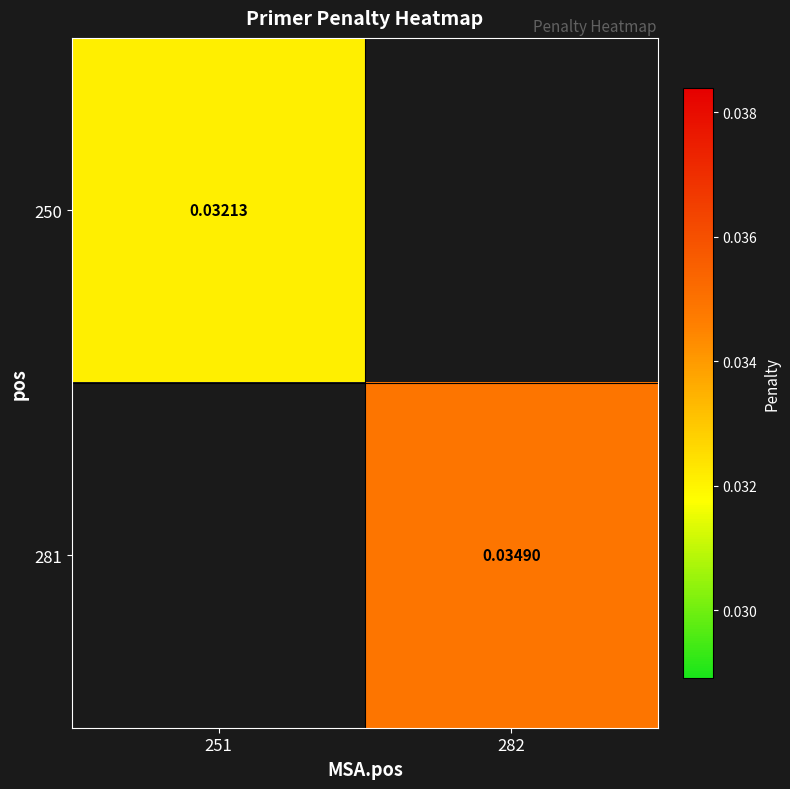

Between 251 and 282, which is larger?

282